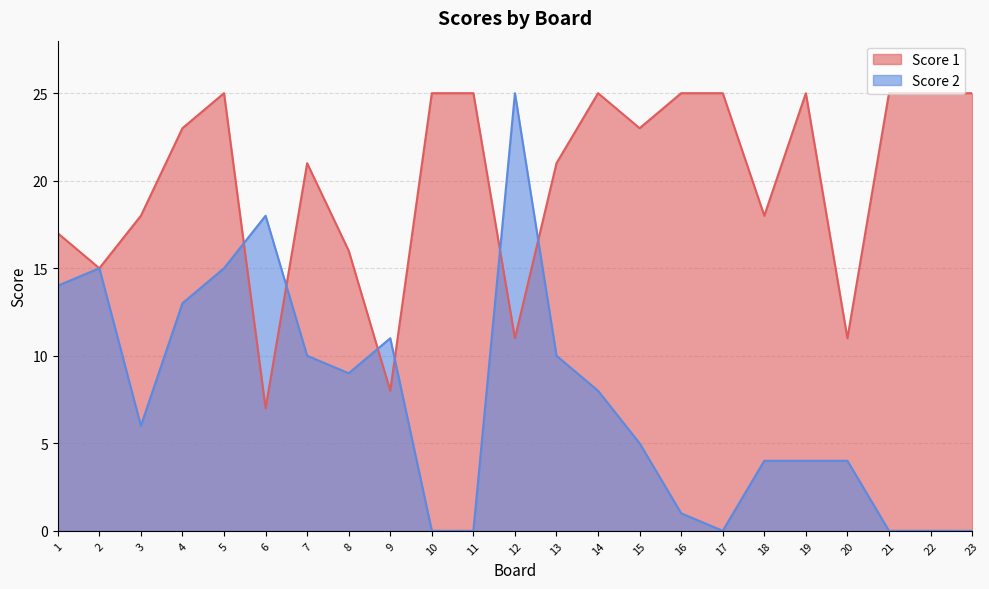

At how many categories does at least one series exceed 6?

23